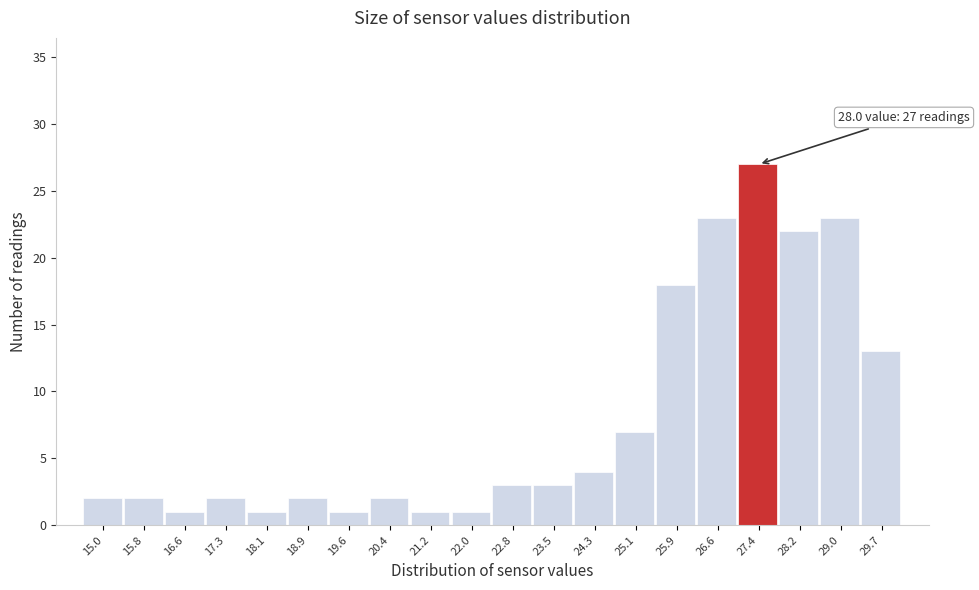

Reading right to left, transcribe all the data shown in this chart.

13	23	22	27	23	18	7	4	3	3	1	1	2	1	2	1	2	1	2	2